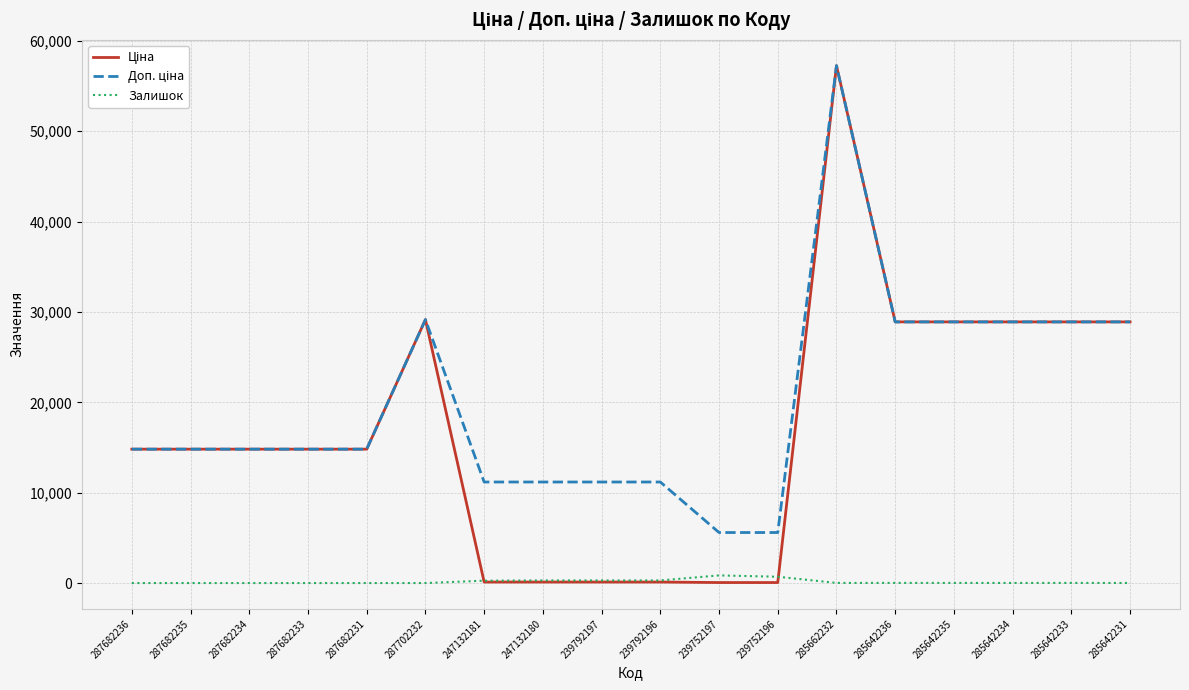

What is the spread (max minus min) of values at 287682233?

14817.6